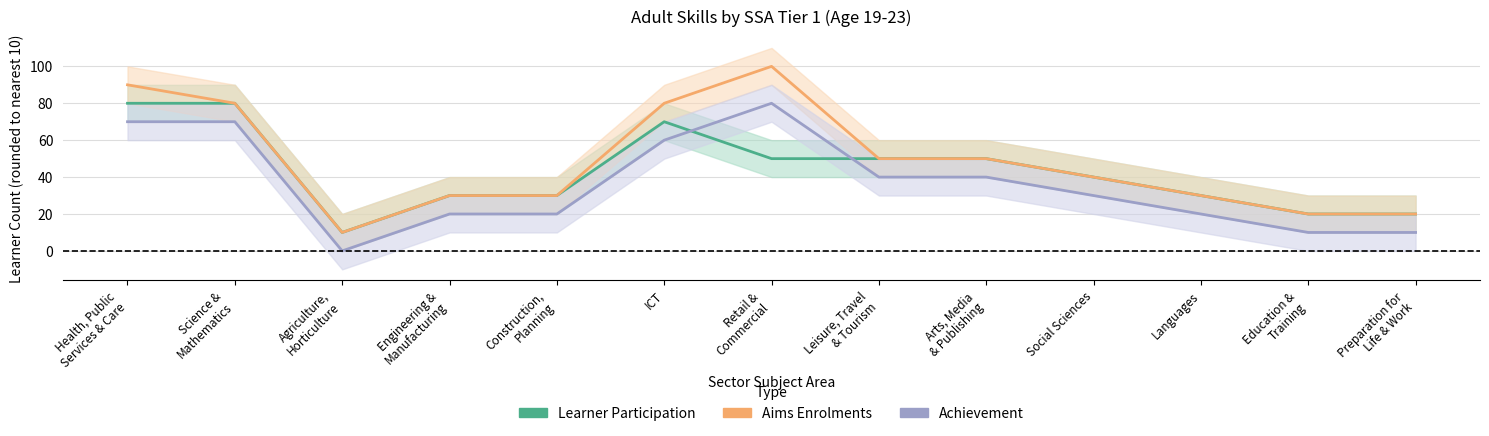

At which category is the sum across all series the highest?

Health, Public
Services & Care